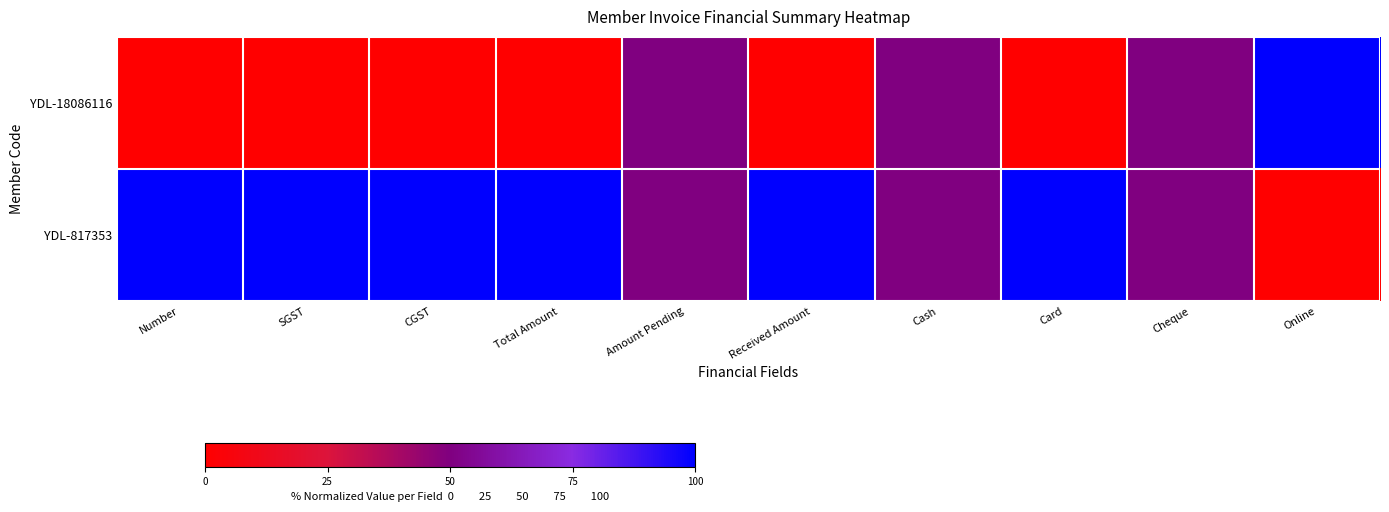

At how many categories does at least one series exceed 74?

7